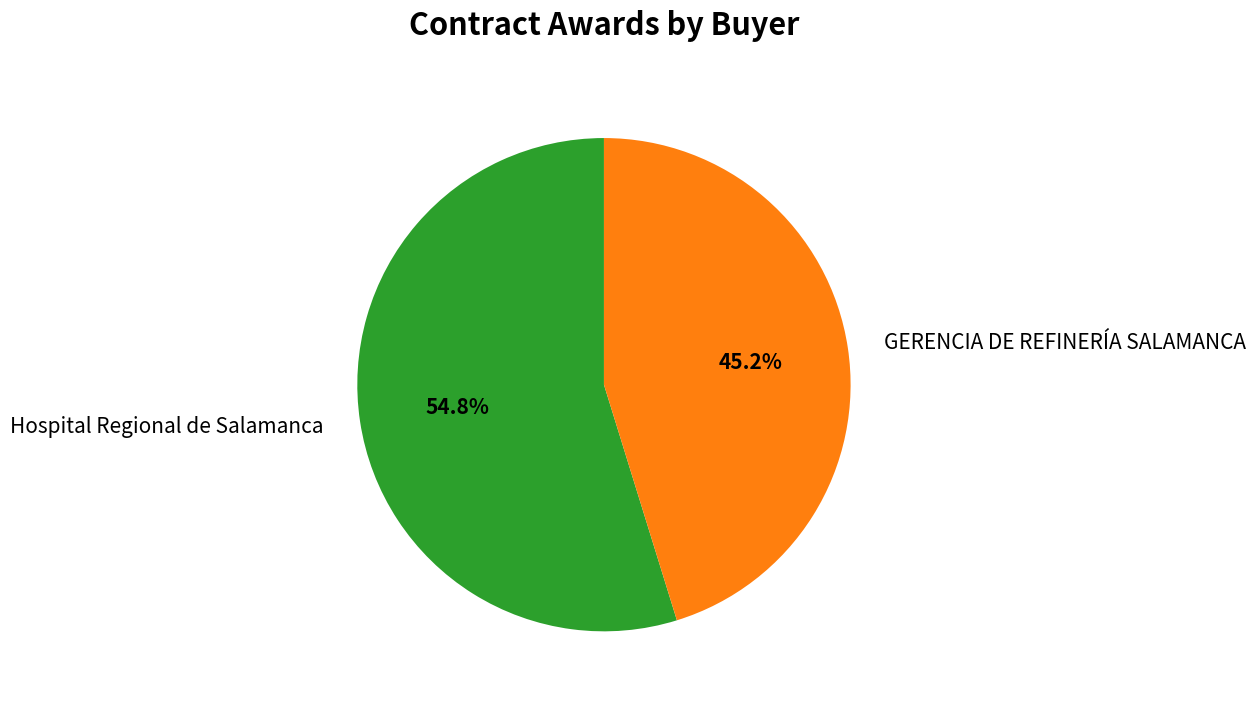

Is it true that GERENCIA DE REFINERÍA SALAMANCA is 33% of the pie?

False